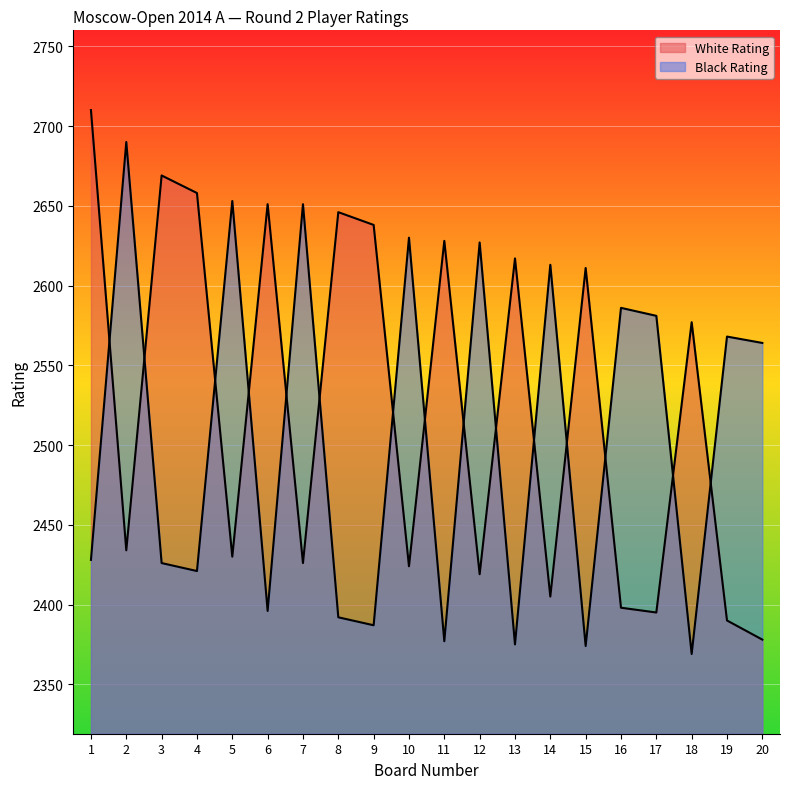

Read the Black Rating value at 16.

2586